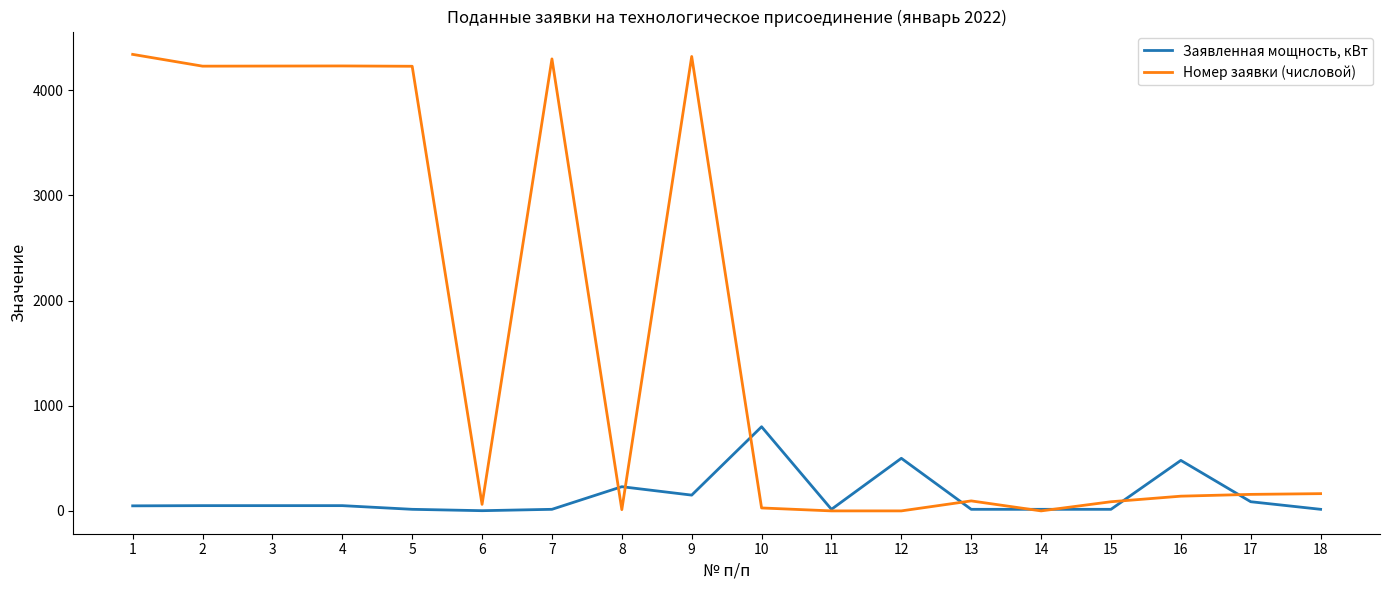

What is the greatest value displayed?

4340.0